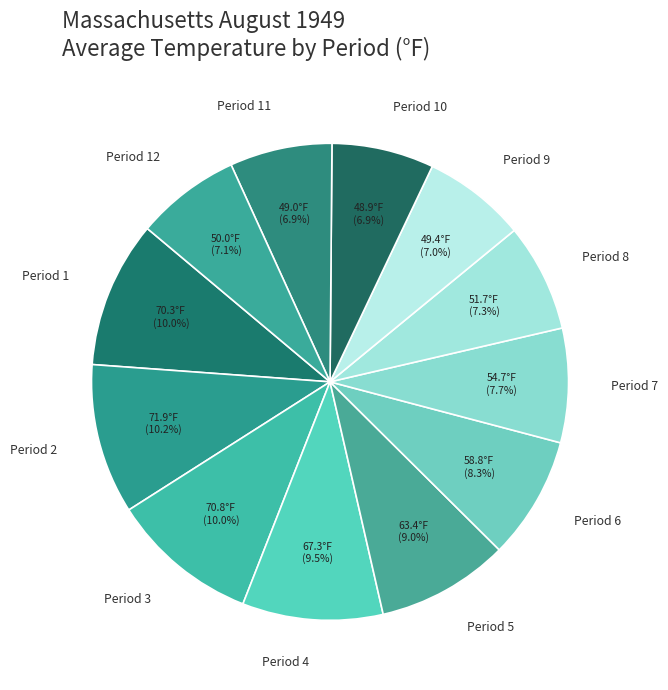

Does Period 7 represent more than half of the total?

No